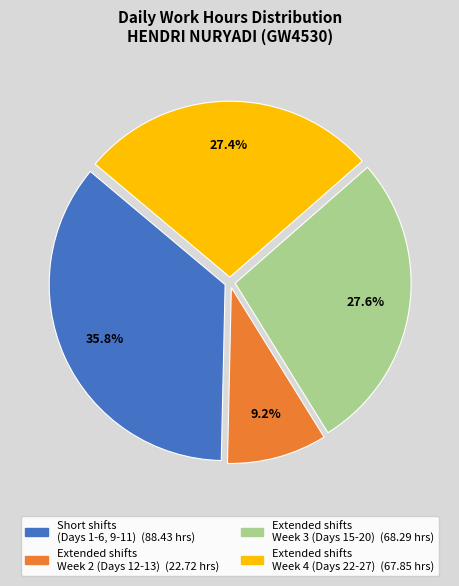

Is there a majority slice in this chart?

No